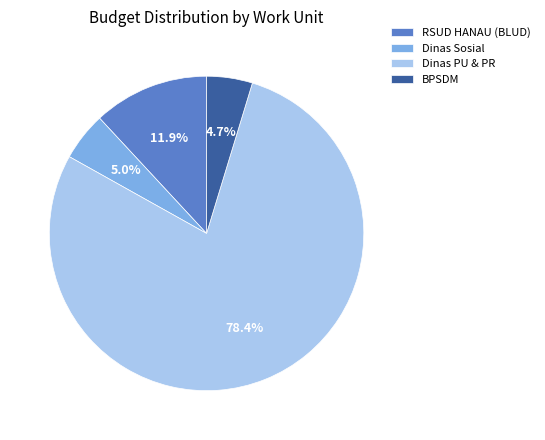

Is there any slice that represents more than half of the pie?

Yes